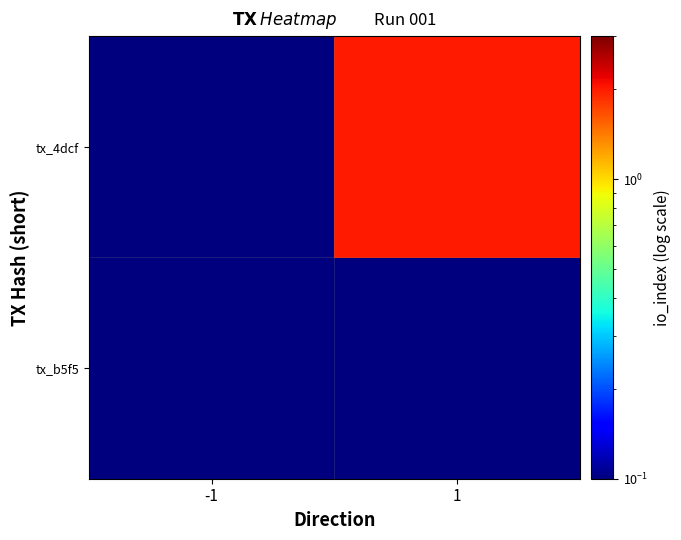

At how many categories does at least one series exceed 0?

2